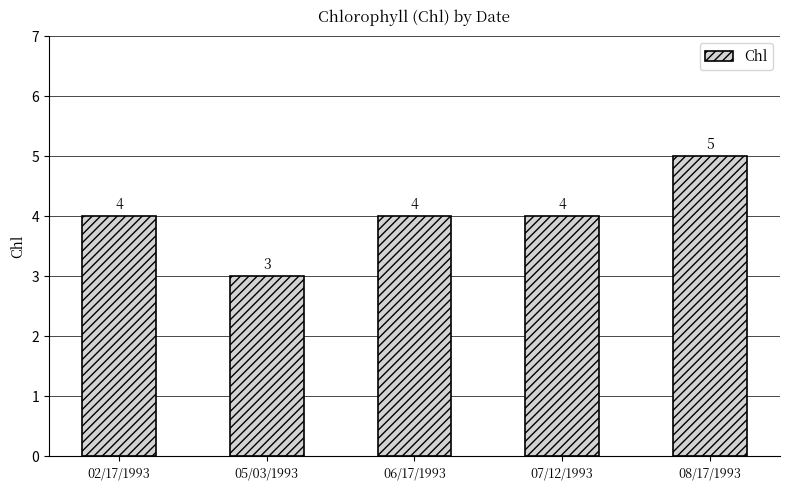

What position from the left is 05/03/1993?

2